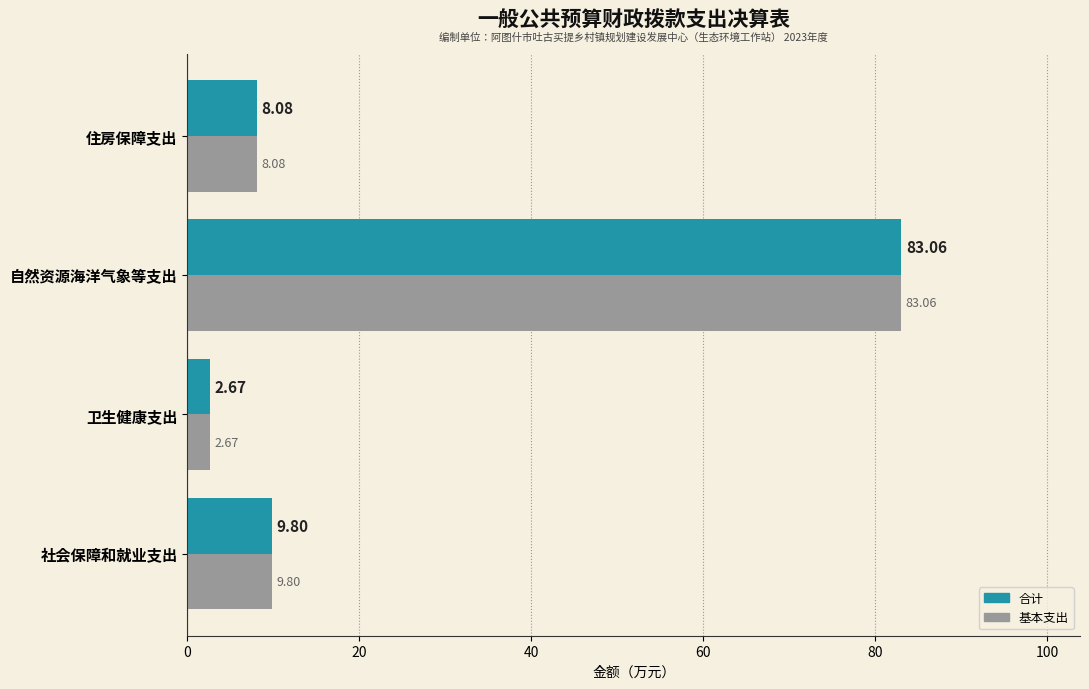

What is the sum of all 合计 values?

103.6